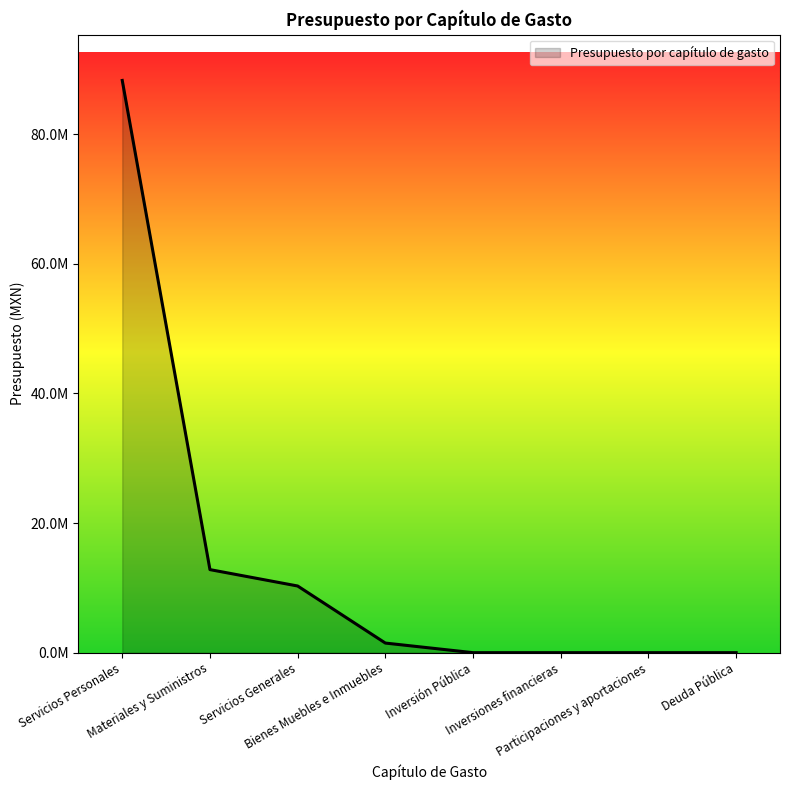

At which label does the data first exceed 1481198?

Servicios Personales